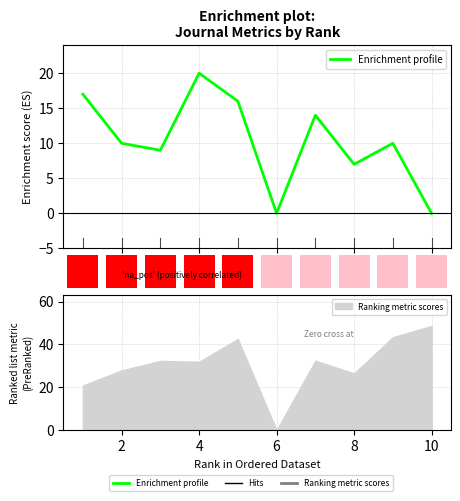

What is the average value?

10